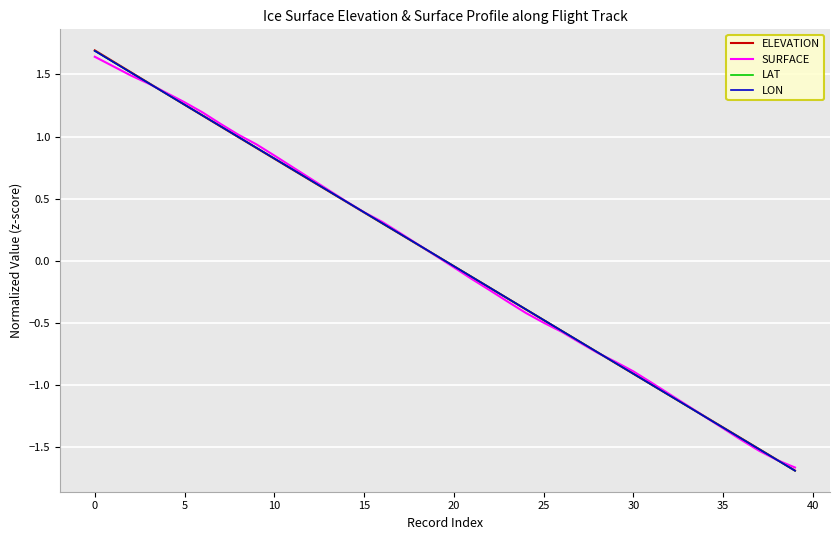

Which series has the widest spread of values?

ELEVATION